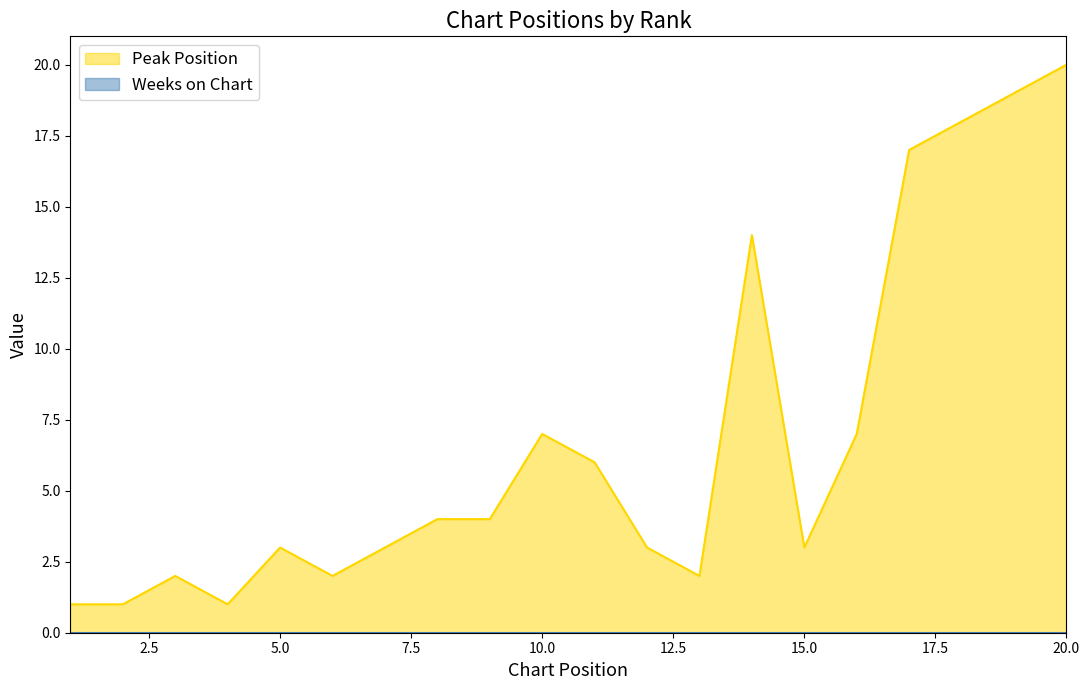

How many values are below 4?

10